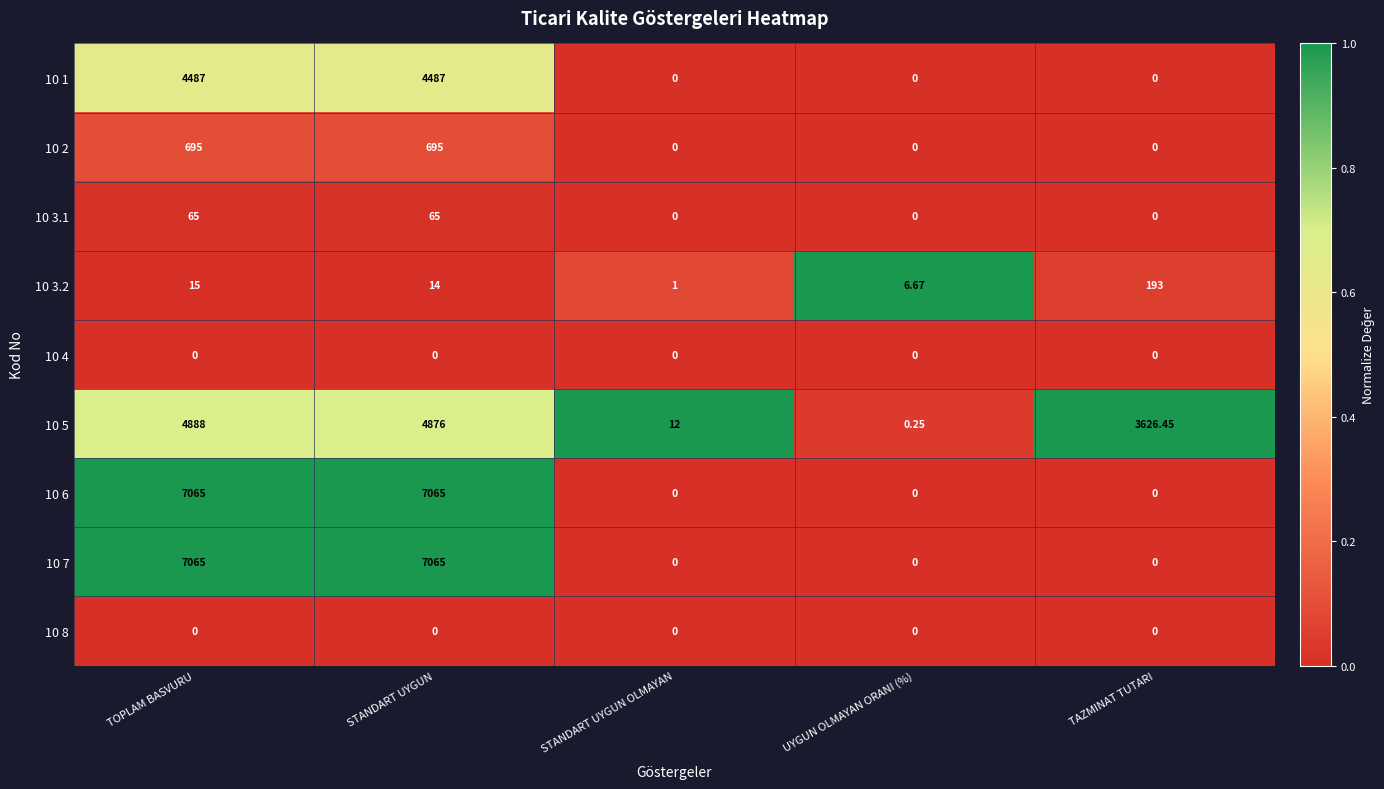

List the labels in order of 10 3.2 value, smallest first.

STANDART UYGUN OLMAYAN, UYGUN OLMAYAN ORANI (%), STANDART UYGUN, TOPLAM BASVURU, TAZMINAT TUTARI